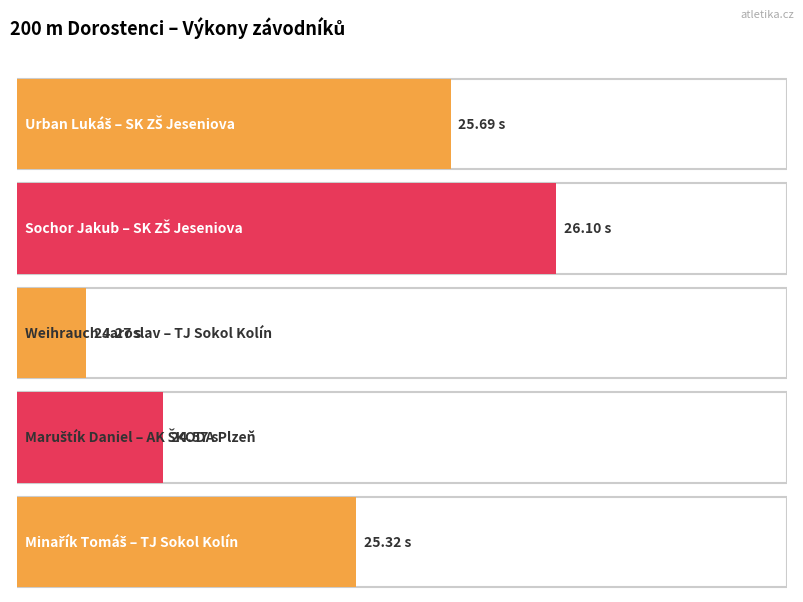

Reading left to right, extract all data points from this chart.

Urban Lukáš
SK ZŠ Jeseniova=25.7	Sochor Jakub
SK ZŠ Jeseniova=26.1	Weihrauch Jaroslav
TJ Sokol Kolín=24.3	Maruštík Daniel
AK ŠKODA Plzeň=24.6	Minařík Tomáš
TJ Sokol Kolín=25.3